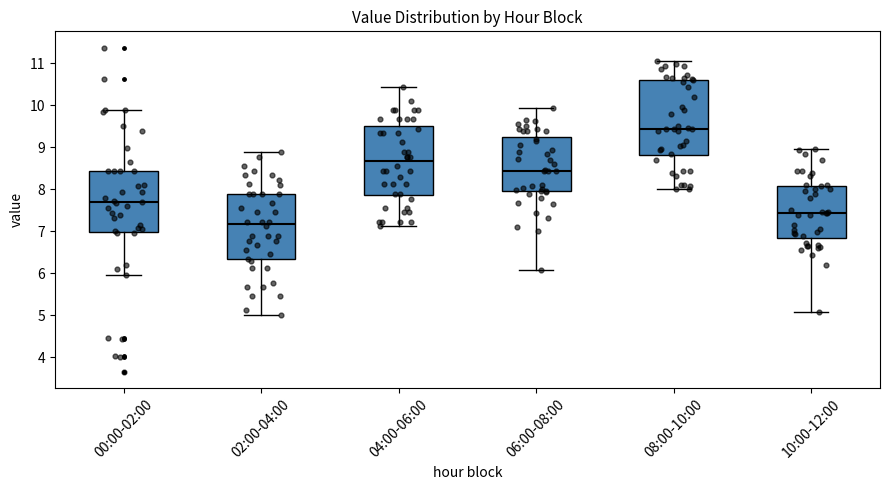

Comparing the boxes themselves (not the whiskers), which one is the tallest?

08:00-10:00